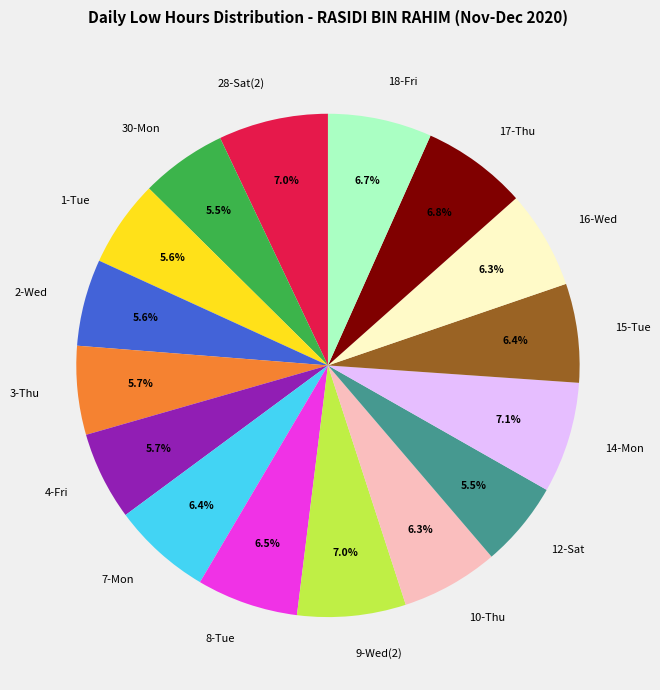

To the nearest percent, what is the difference between the largest and smallest slice percentages?

2%